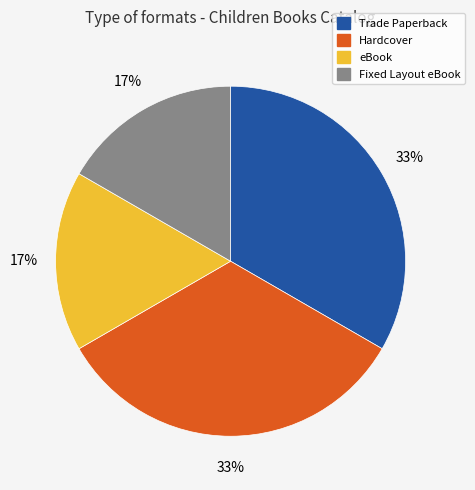

To the nearest percent, what is the combined percentage of Fixed Layout eBook and Hardcover?

50%